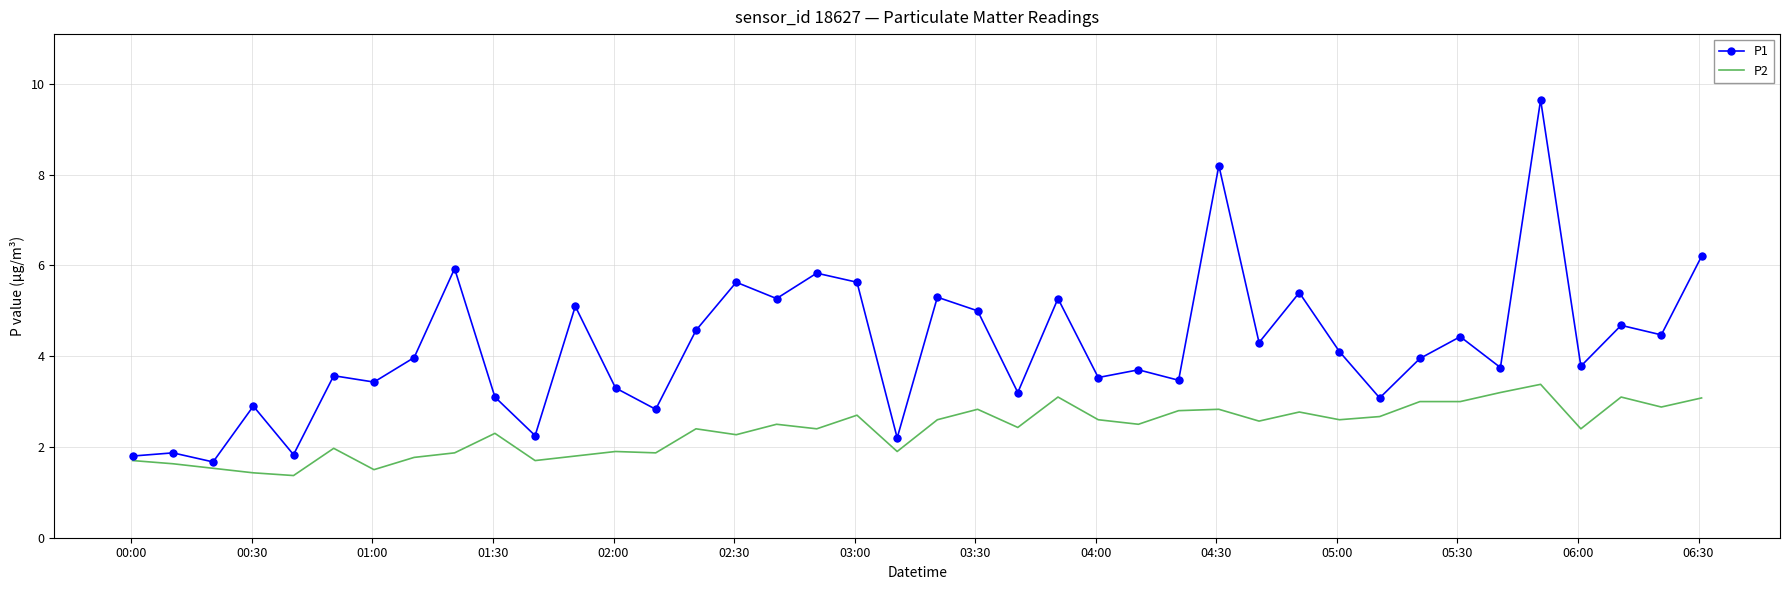

Which series has the largest total across all categories?

P1